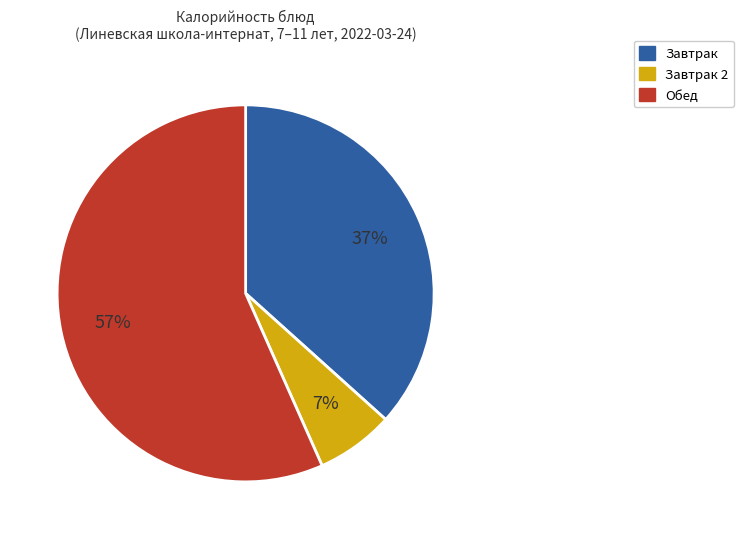

Is there any slice that represents more than half of the pie?

Yes